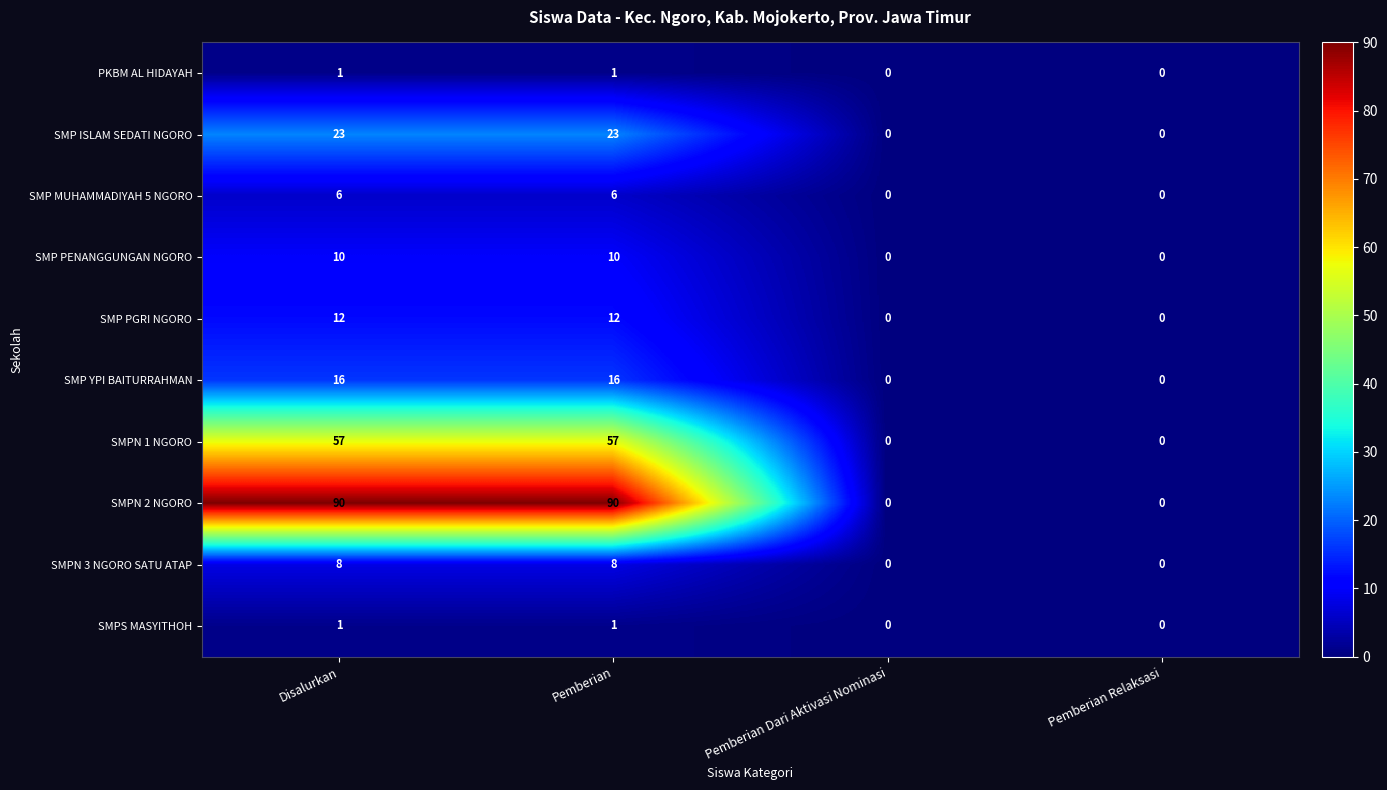

The SMP MUHAMMADIYAH 5 NGORO series shows 0 at Pemberian Relaksasi. True or false?

True